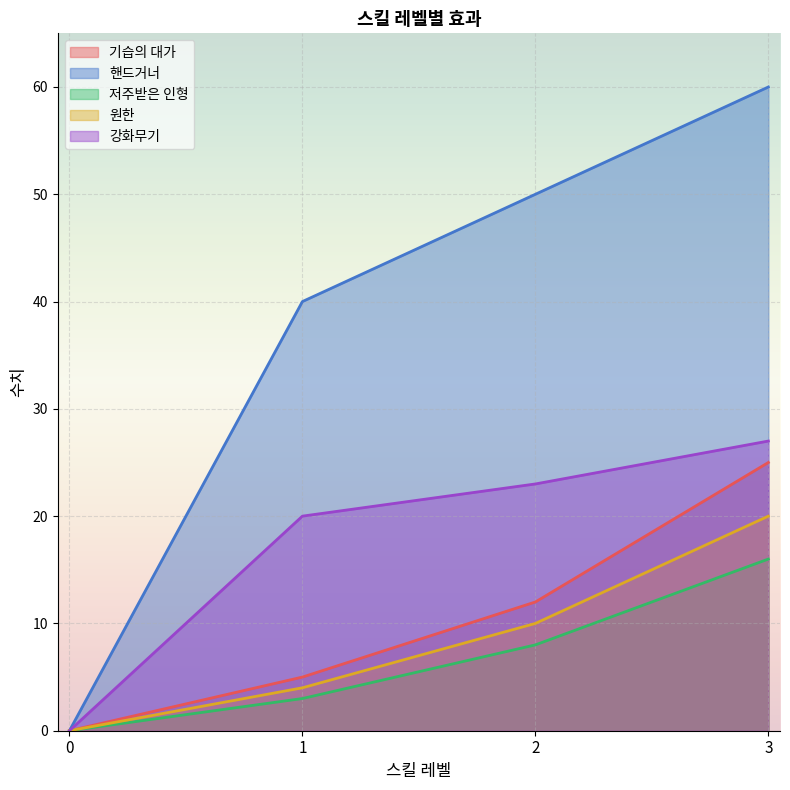

Is it true that 기습의 대가 equals 18 at 2?

False